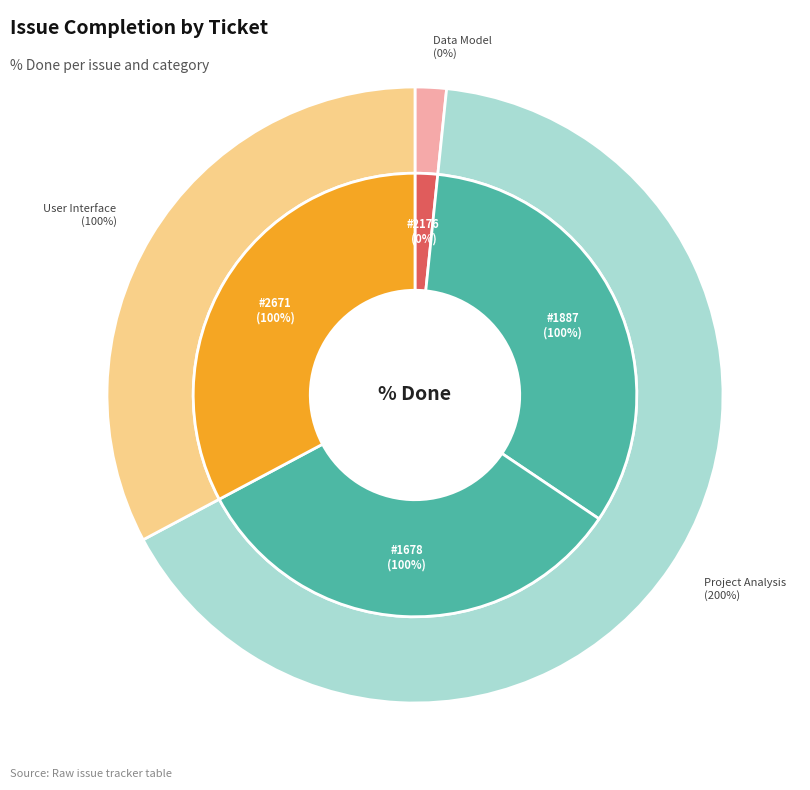

Is 1887 the majority of the pie?

No